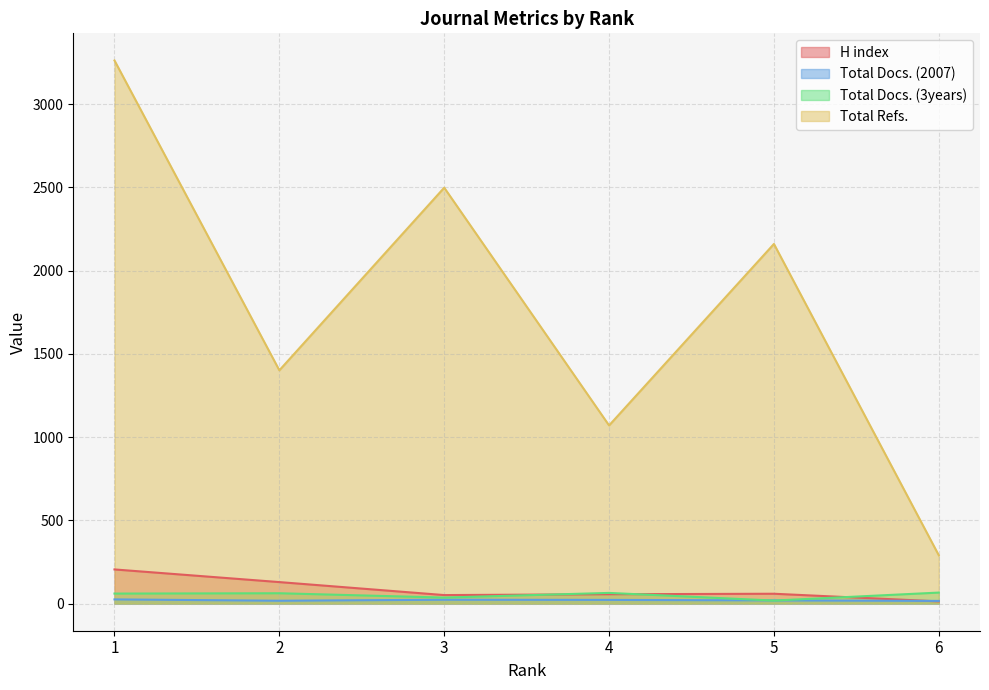

How many lines are shown in the chart?

4